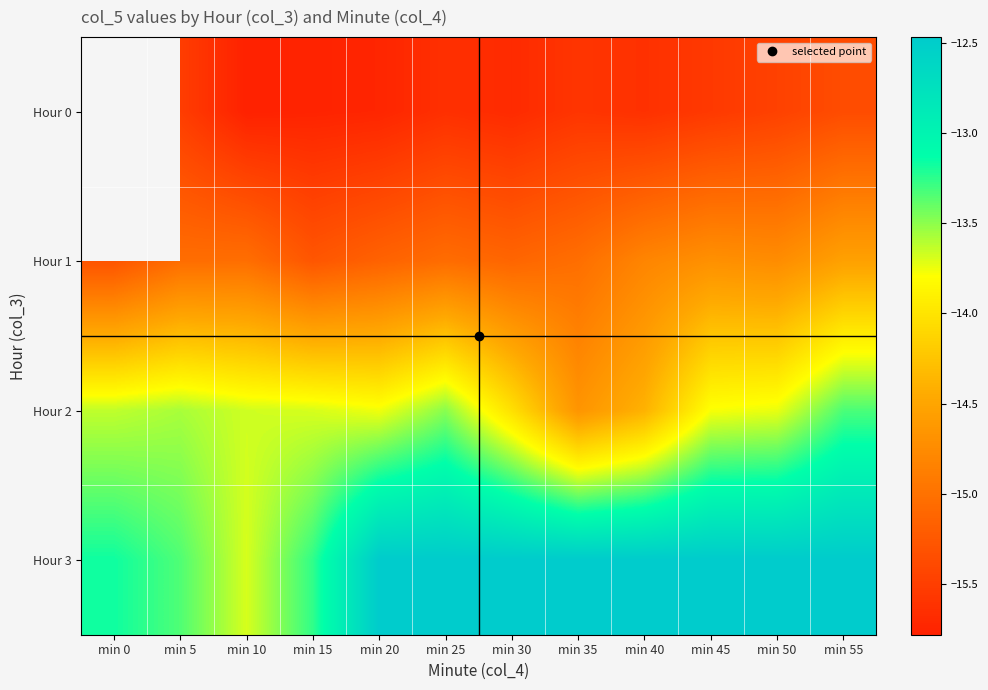

The Hour 1 series shows -4.4 at min 25. True or false?

False